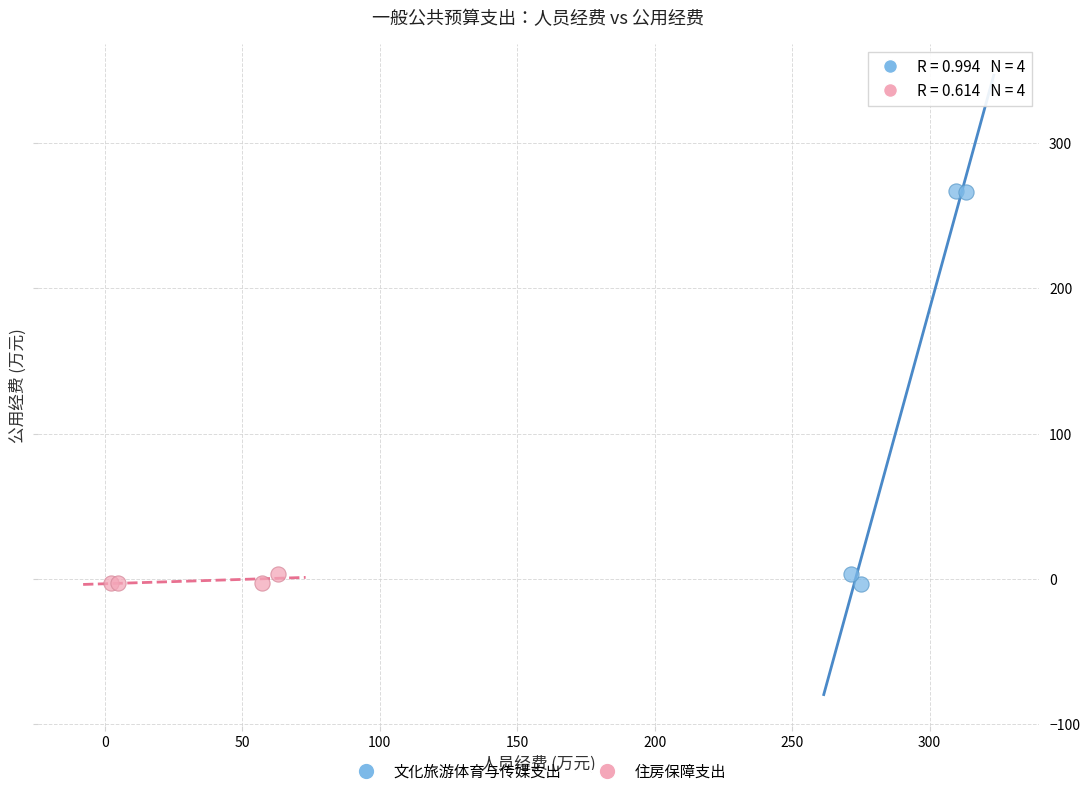

Which series has the widest spread of Y values?

文化旅游体育与传媒支出